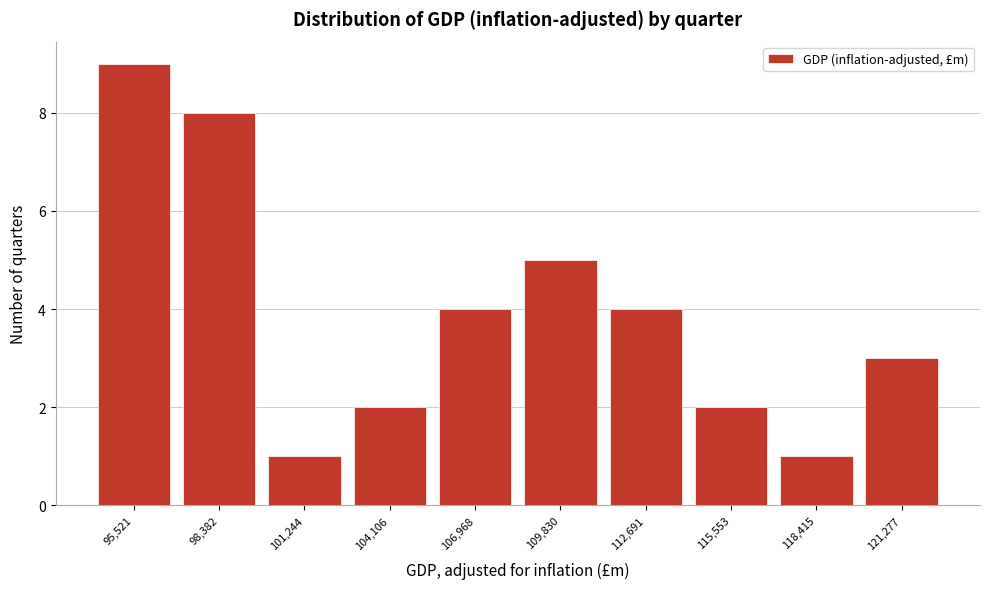

Reading left to right, list all the values displayed in this chart.

95,521=9	98,382=8	101,244=1	104,106=2	106,968=4	109,830=5	112,691=4	115,553=2	118,415=1	121,277=3